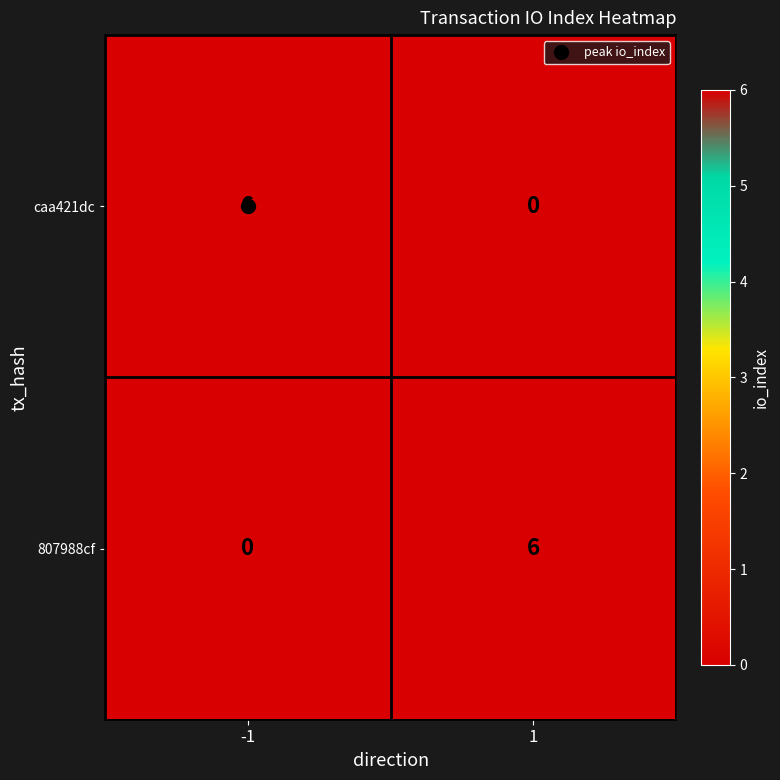

What is the average value of the 807988cf series?

3